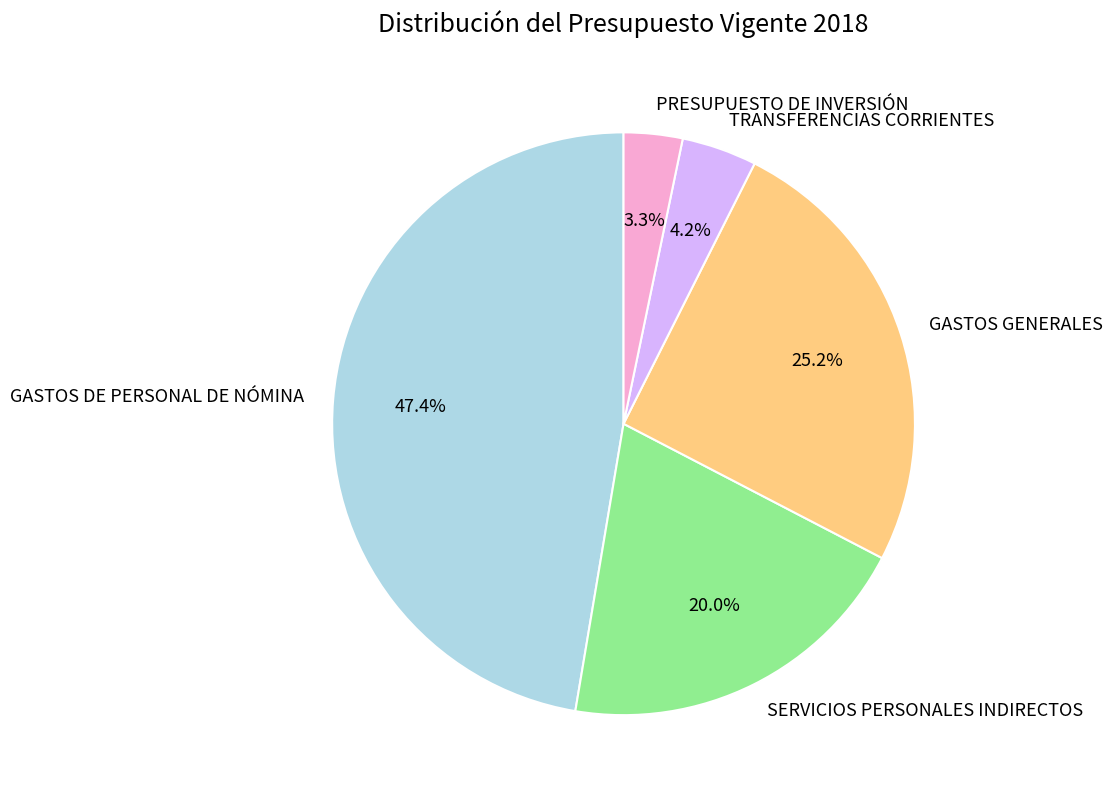

The TRANSFERENCIAS CORRIENTES slice represents 4% of the pie. True or false?

True